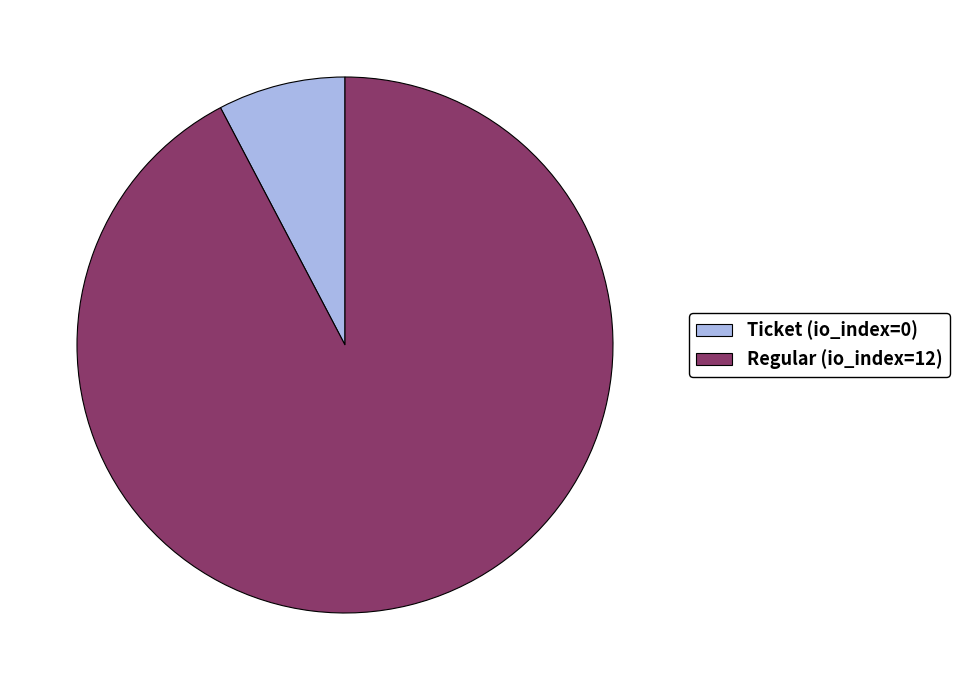

Which category has the biggest portion of the pie?

Regular (io_index=12)